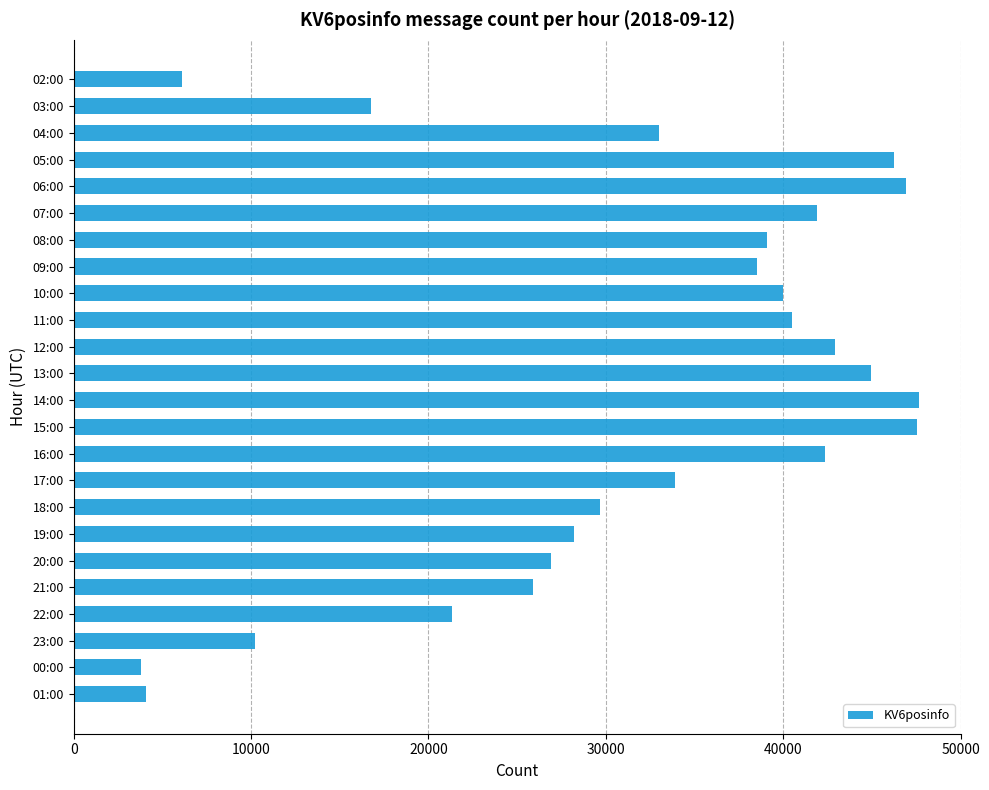

What is the difference between the values at 08:00 and 03:00?

22285